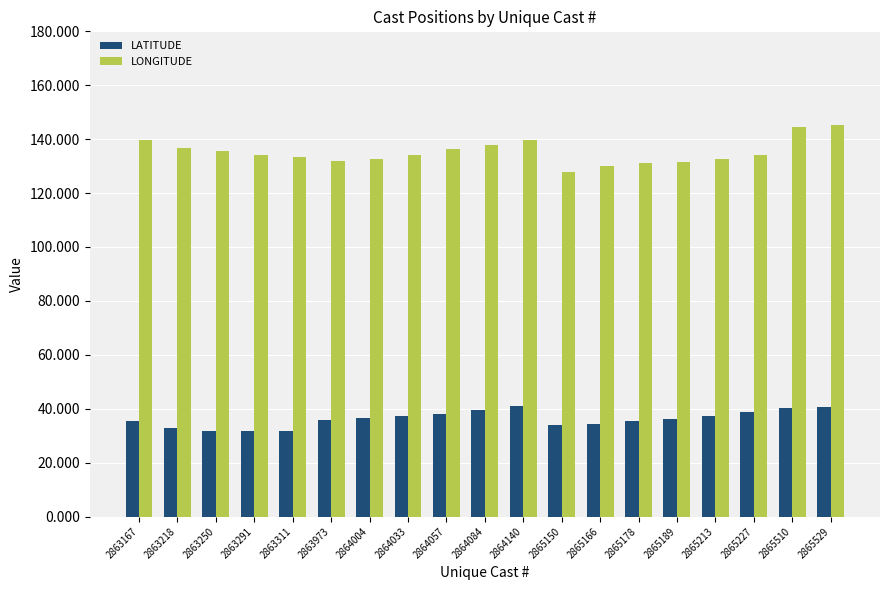

The value of LONGITUDE at 2865213 is 132.6. True or false?

True